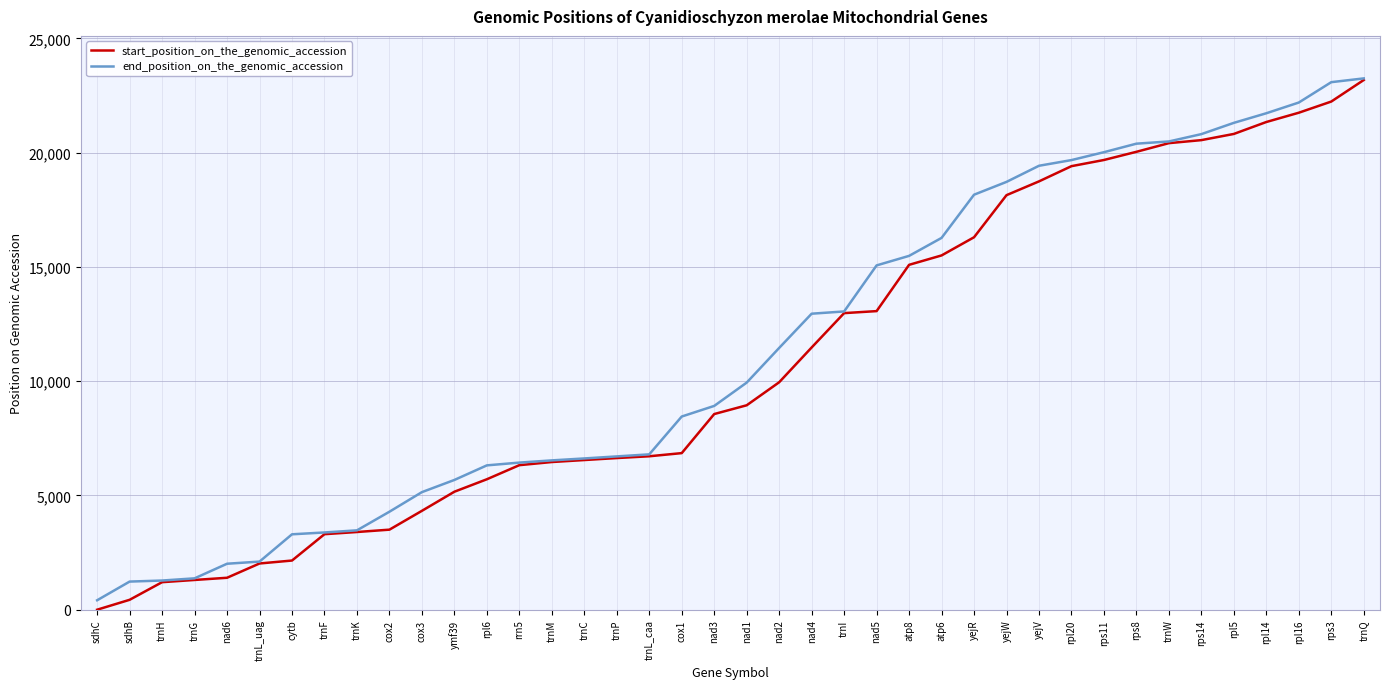

The start_position_on_the_genomic_accession series shows 33604 at rps14. True or false?

False